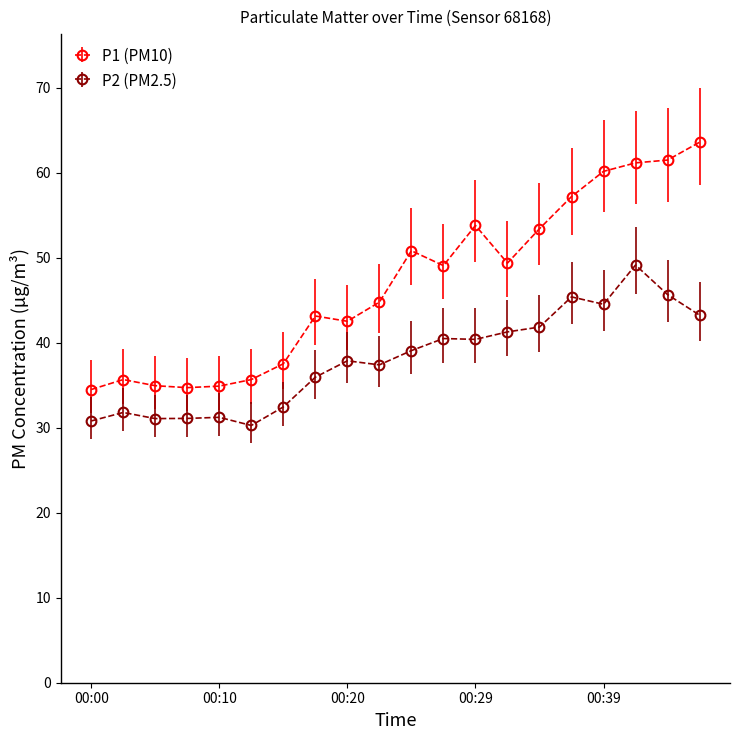

How many lines are shown in the chart?

2